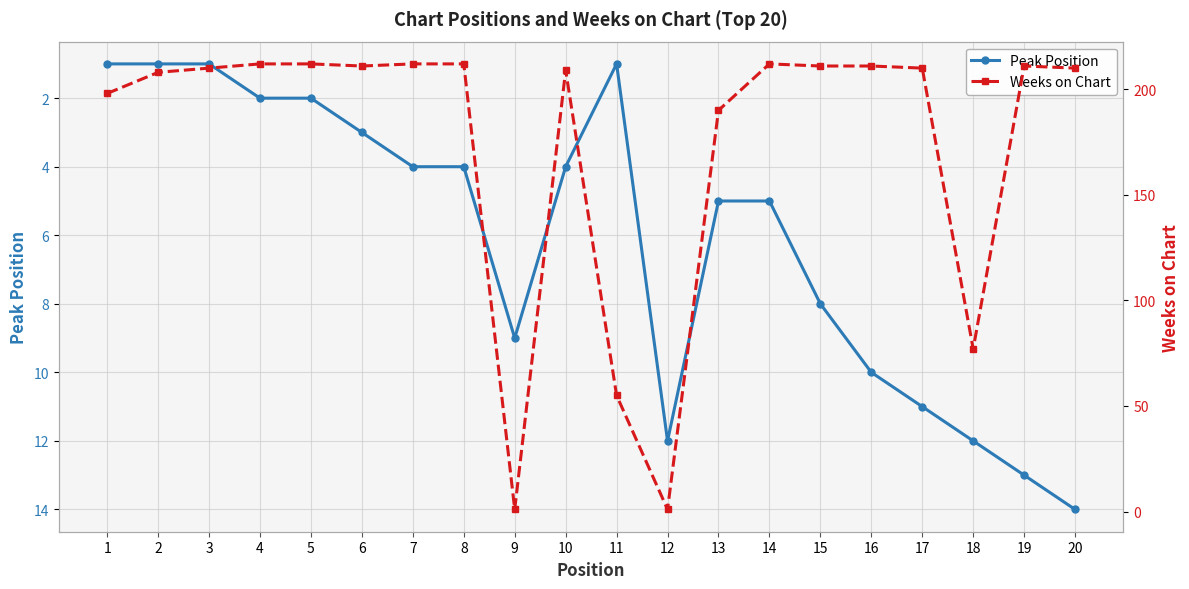

What is the total value across all series at 11?

56